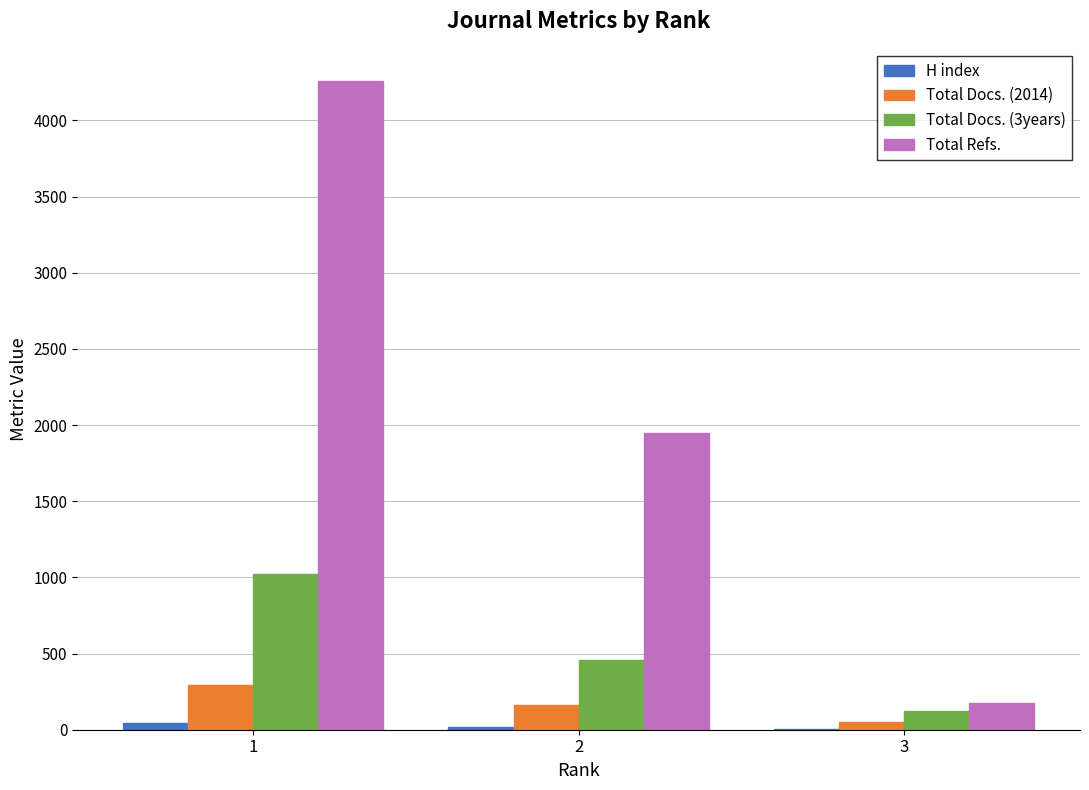

Which series has the largest total across all categories?

Total Refs.